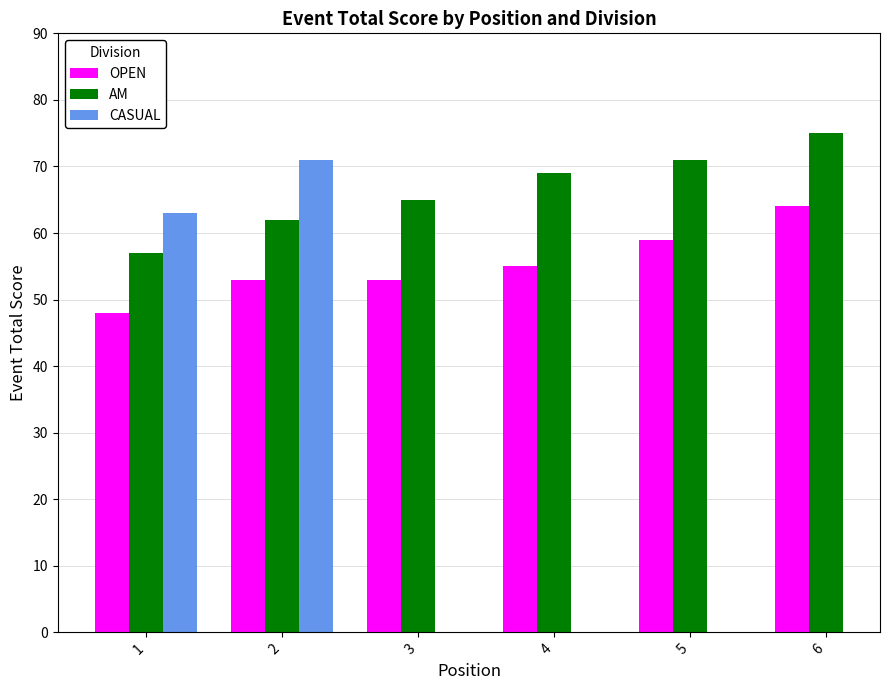

List the series in order of their overall mean, highest first.

AM, CASUAL, OPEN